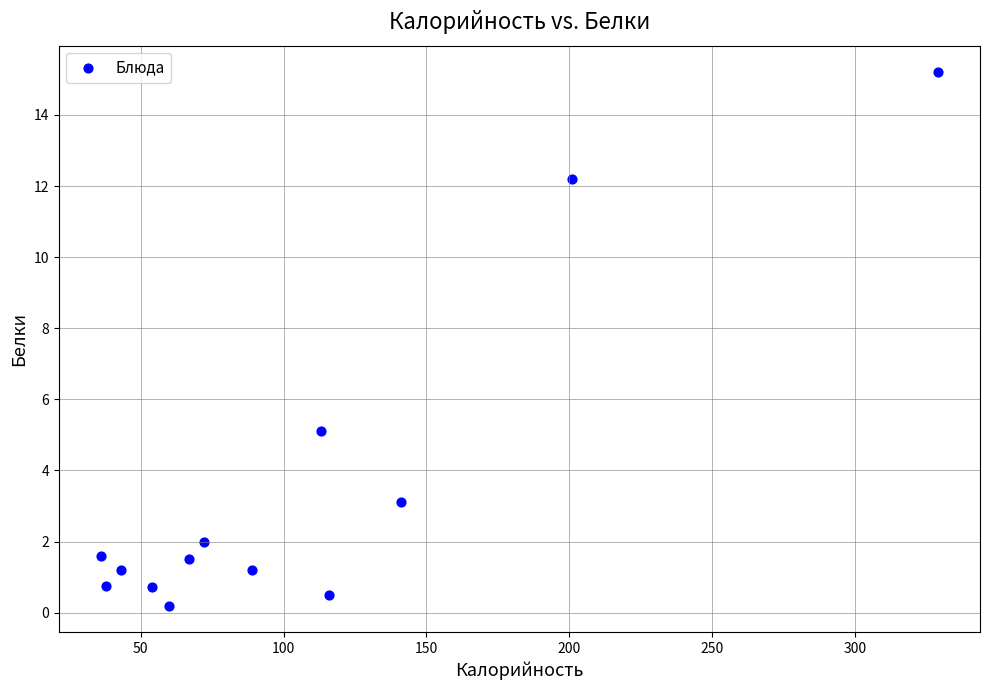

What is the range of X values (max minus min)?

293.0